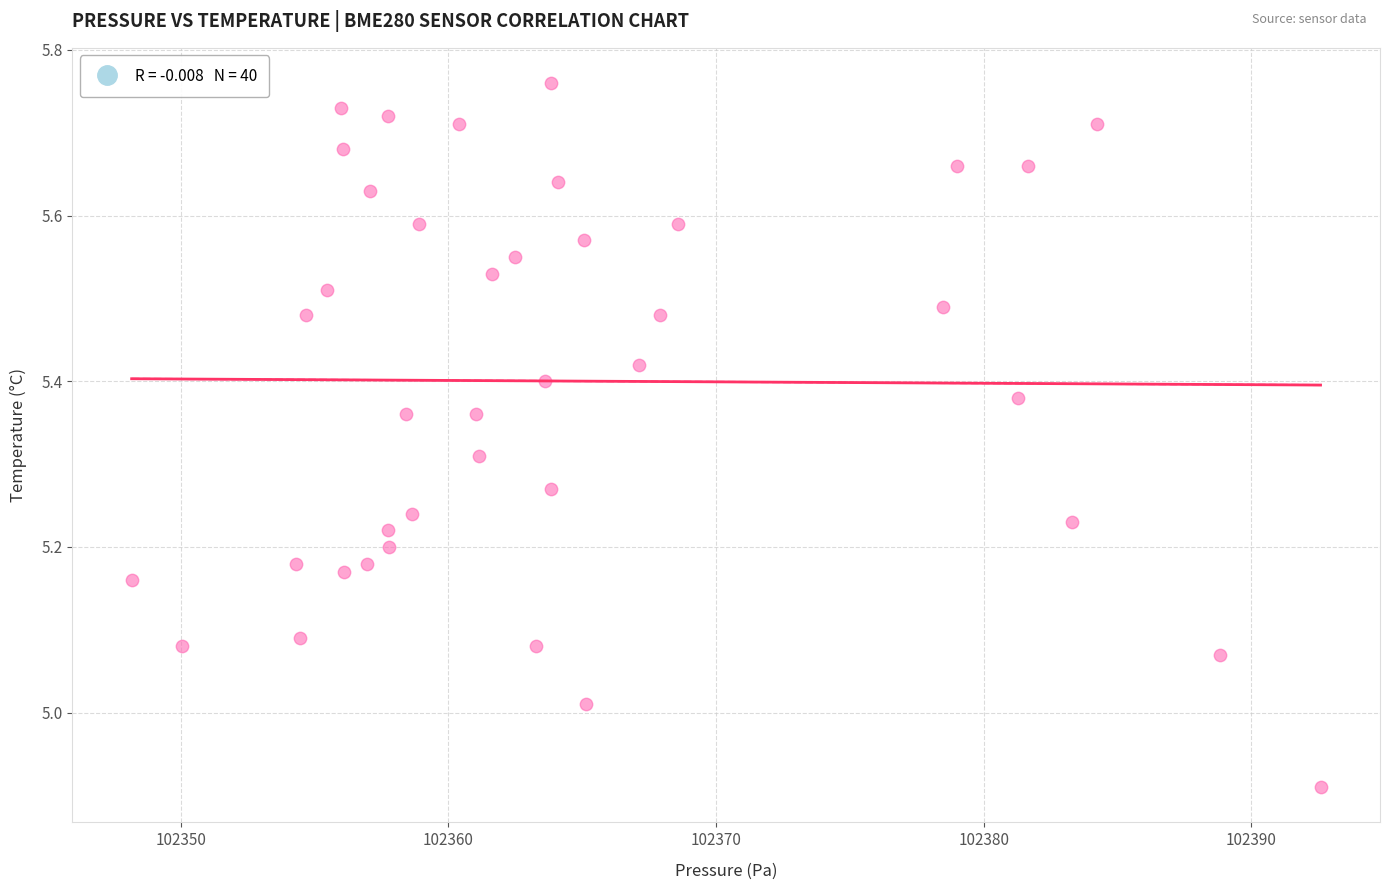

What is the range of X values (max minus min)?

44.4